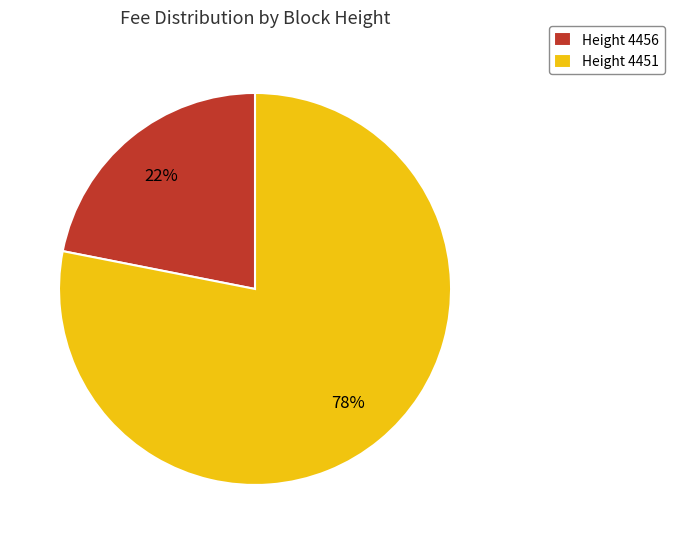

Which slice is the smallest?

Height 4456